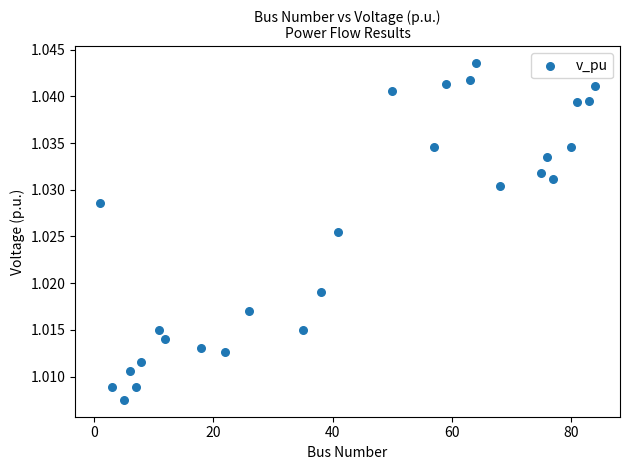

What is the range of X values (max minus min)?

83.0